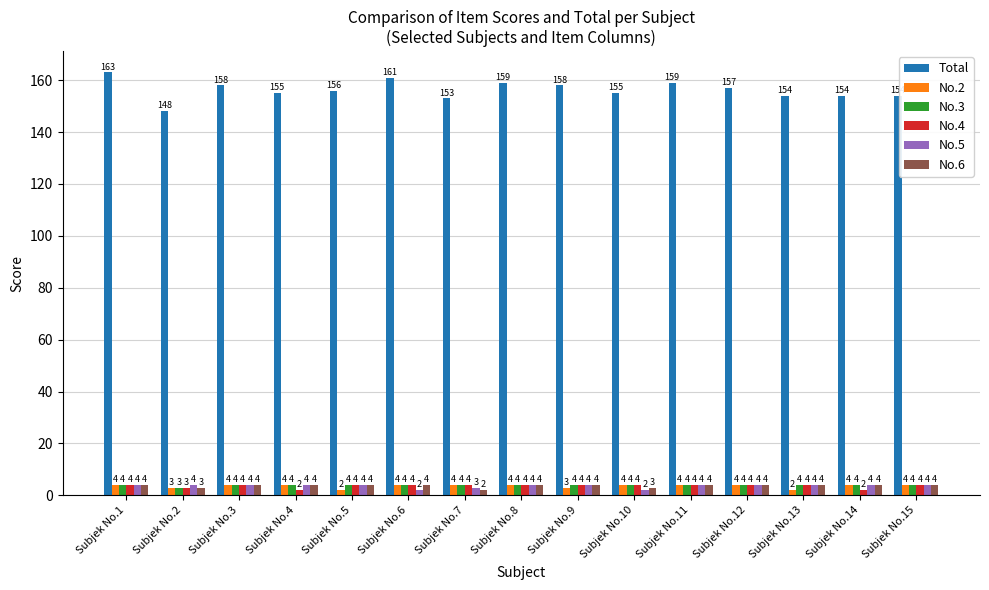

What is the highest value of the No.2 series?

4